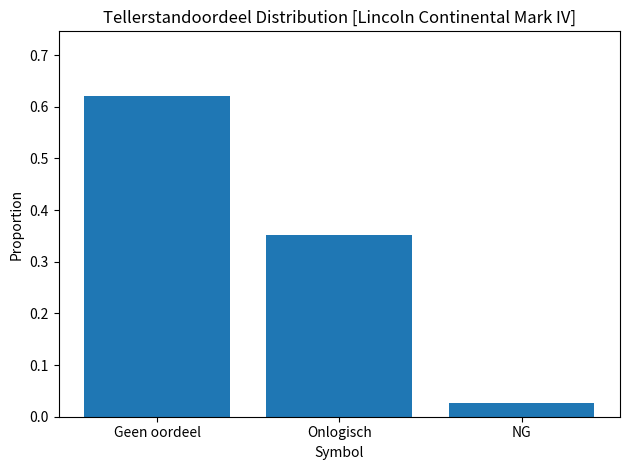

True or false: the data shows 0.4 at Geen oordeel.

False